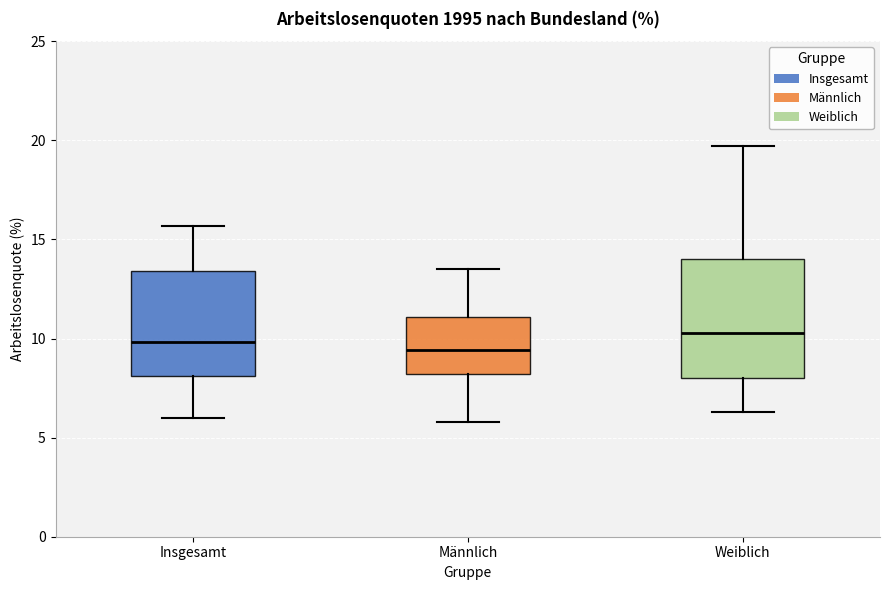

Reading left to right, transcribe this box plot: for each box, give where its median line is, the range the box spans, and where its two whiskers end, as read against the y-axis. The values are not printed on the chart, so give them approximately, as read against the axis.

Insgesamt: median 10.0, box 8.0 to 13.5, whiskers 6.0 to 15.5
Männlich: median 9.5, box 8.0 to 11.0, whiskers 6.0 to 13.5
Weiblich: median 10.5, box 8.0 to 14.0, whiskers 6.5 to 19.5